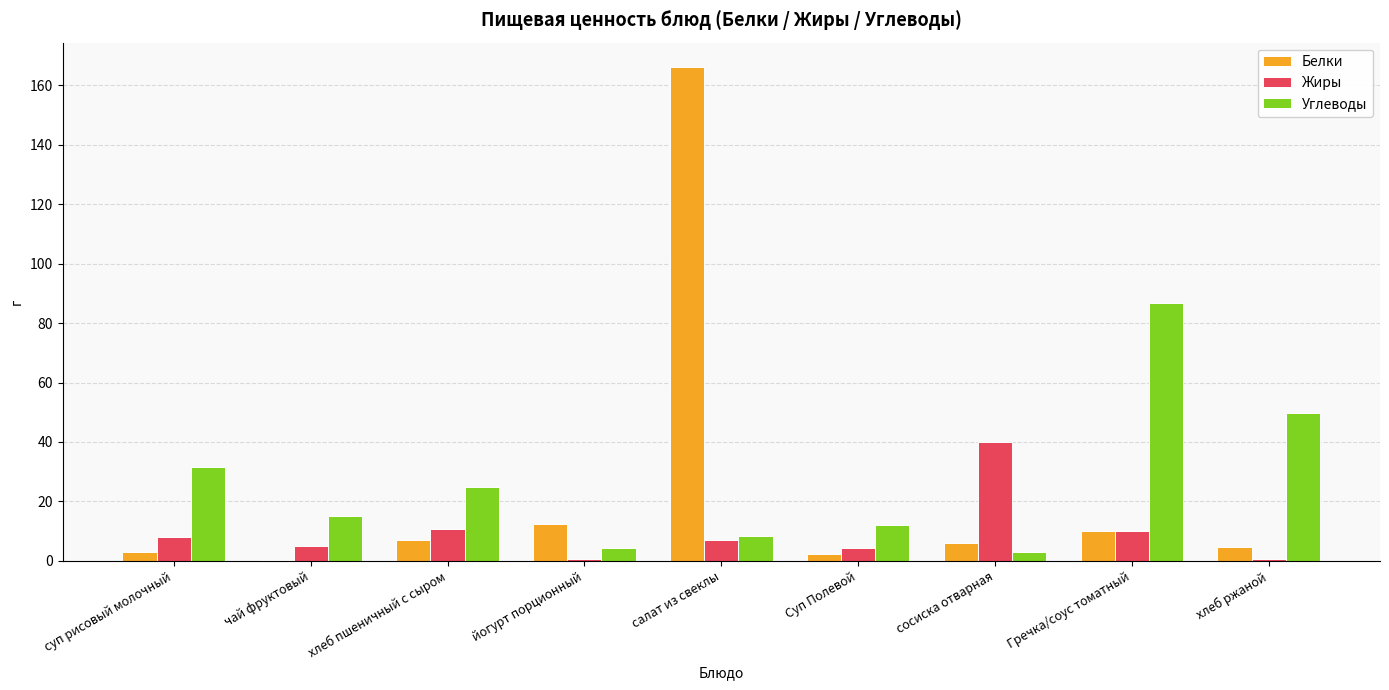

What is the maximum value shown in the chart?

166.0